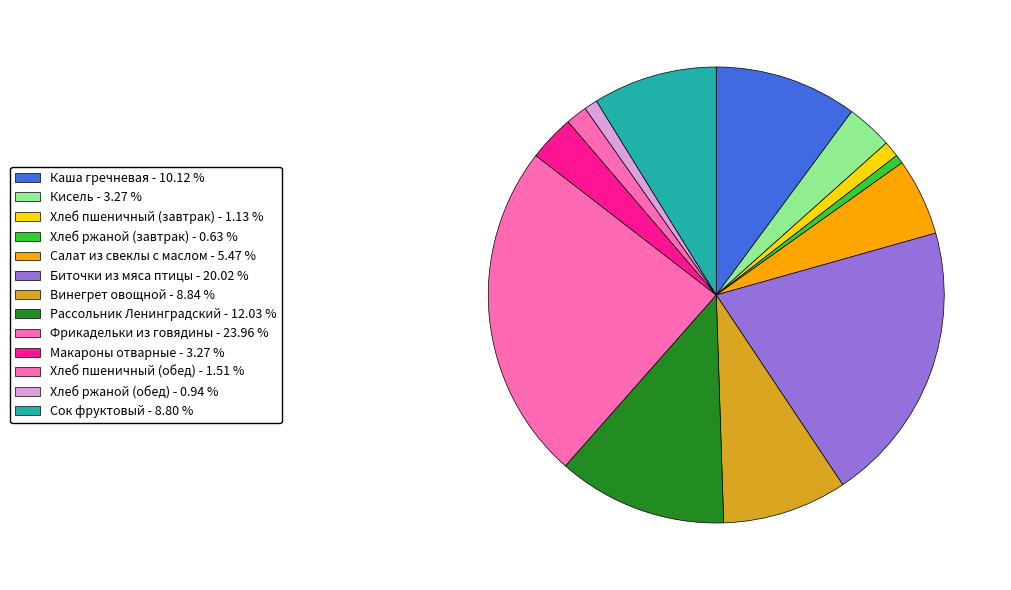

How many slices are in this pie chart?

13